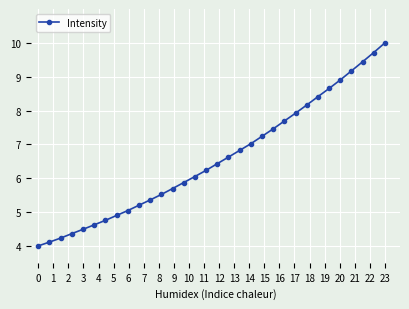

What is the average value?

6.6